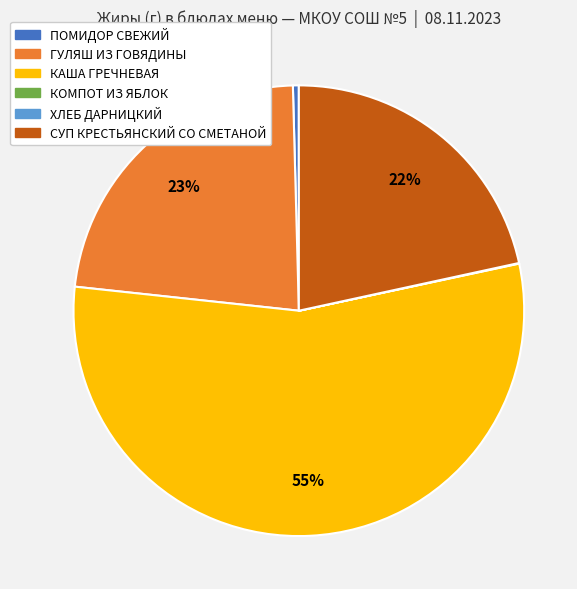

Is the sum of СУП КРЕСТЬЯНСКИЙ СО СМЕТАНОЙ and ГУЛЯШ ИЗ ГОВЯДИНЫ greater than half?

No